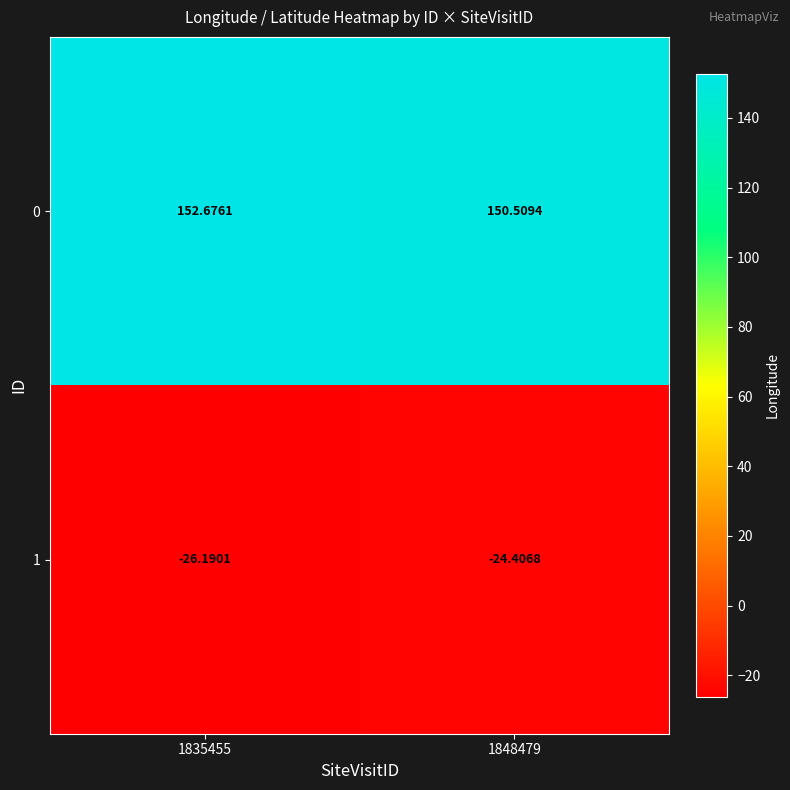

Rank the series by their average value, from highest to lowest.

0, 1